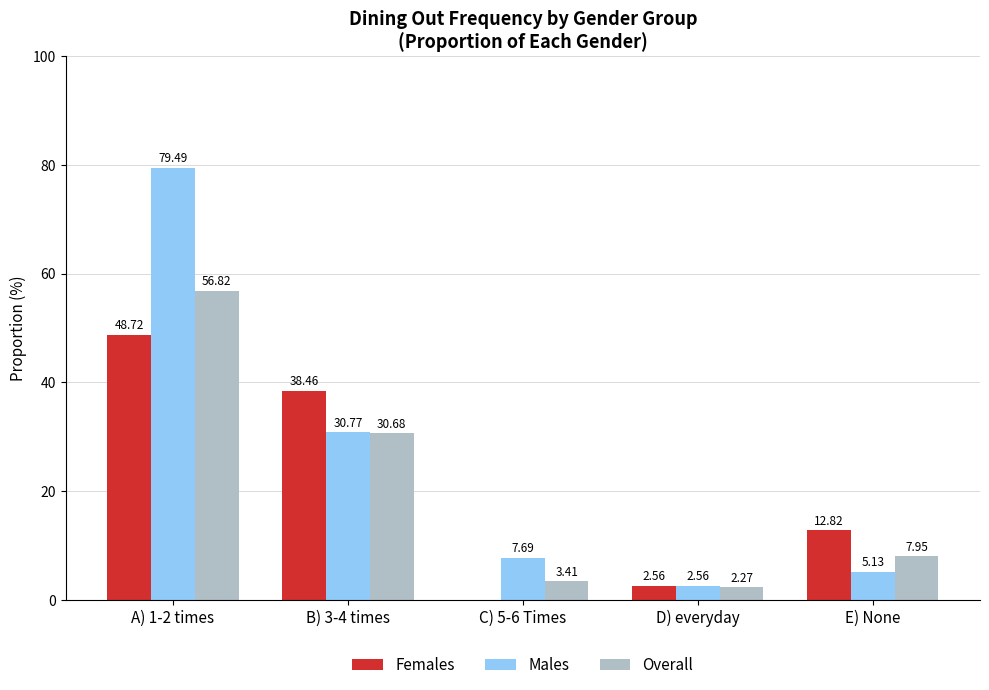

How many values in the Females series exceed 12?

3